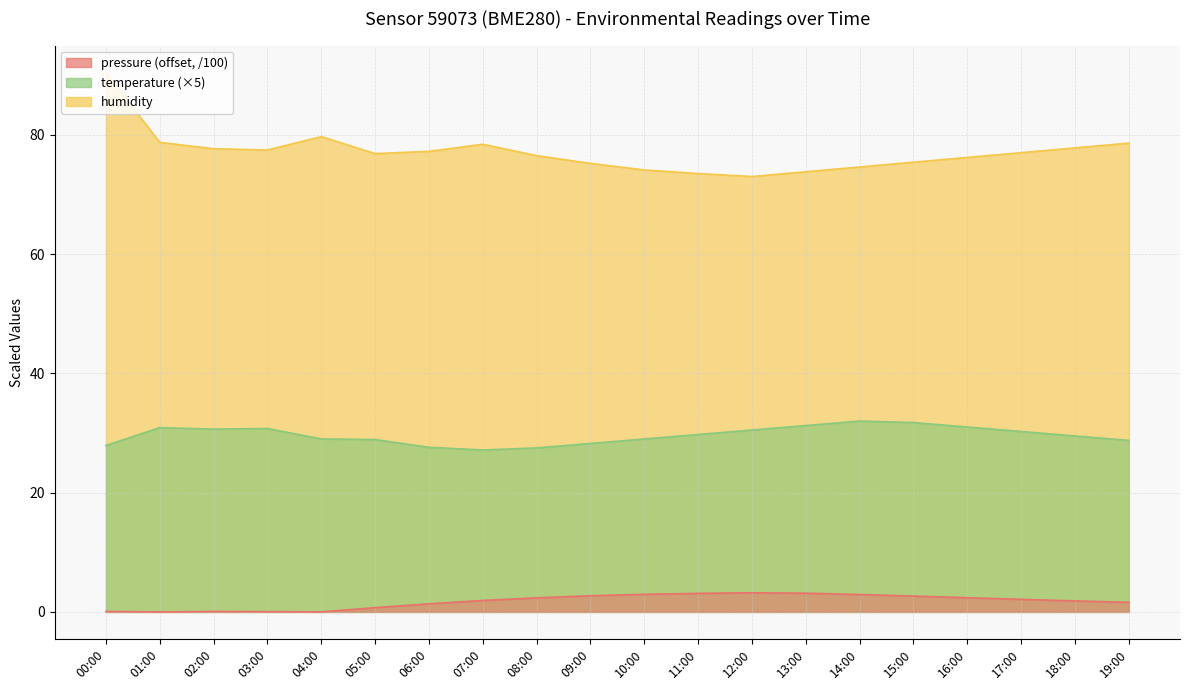

Rank the series by their average value, from highest to lowest.

humidity, temperature, pressure